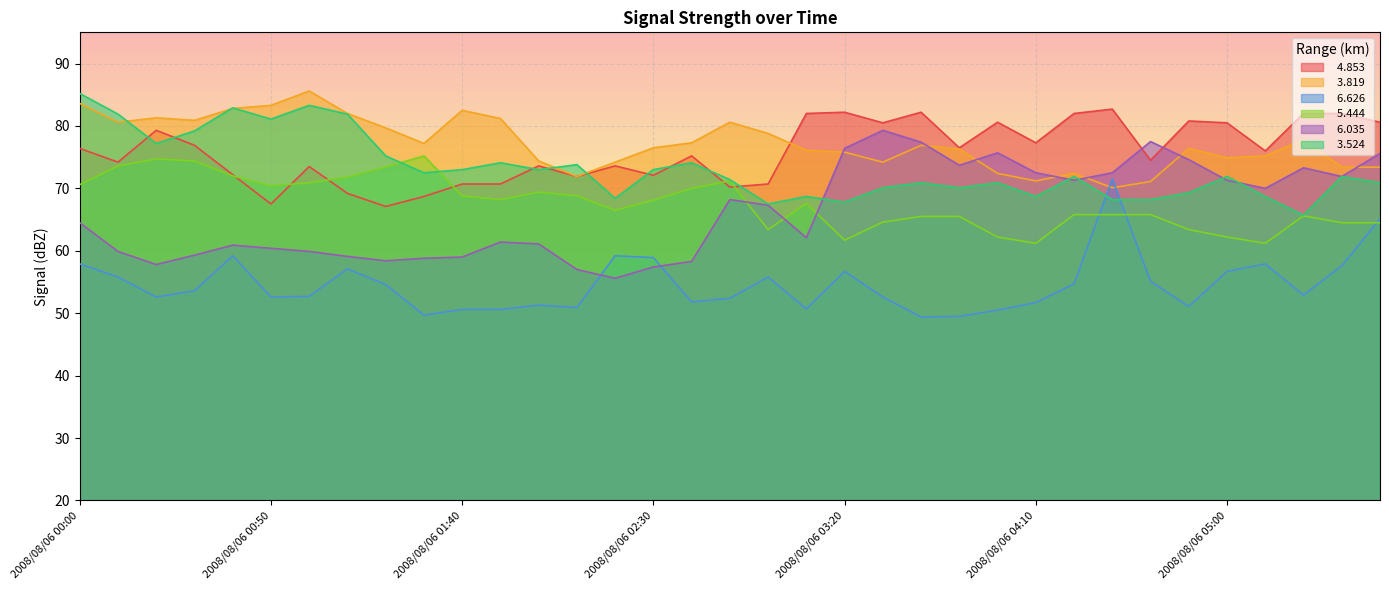

Reading left to right, what are all the values shown in this chart?

  4.853: 76.4	74.2	79.3	76.9	72.2	67.5	73.5	69.2	67.1	68.7	70.7	70.7	73.6	71.9	73.6	72.1	75.2	70.2	70.7	82.0	82.2	80.5	82.2	76.5	80.6	77.3	82.0	82.7	74.5	80.8	80.5	76.0	82.0	82.0	80.6
  3.819: 83.6	80.6	81.3	80.9	82.8	83.3	85.6	82.0	79.7	77.2	82.5	81.2	74.4	71.9	74.2	76.5	77.3	80.6	78.8	76.1	75.8	74.2	76.9	76.3	72.4	71.2	72.4	70.1	71.1	76.4	74.9	75.2	77.8	73.4	73.4
  6.626: 57.9	55.8	52.6	53.6	59.2	52.6	52.7	57.1	54.6	49.7	50.6	50.6	51.3	50.9	59.2	58.9	51.8	52.4	55.8	50.7	56.7	52.6	49.4	49.5	50.5	51.7	54.7	71.5	55.1	51.1	56.7	57.9	52.9	57.6	65.1
  5.444: 70.6	73.6	74.7	74.4	72.0	70.4	70.9	71.8	73.4	75.2	68.8	68.2	69.4	68.8	66.5	68.1	70.0	71.2	63.4	67.6	61.7	64.6	65.5	65.5	62.2	61.2	65.8	65.8	65.8	63.4	62.2	61.2	65.6	64.5	64.5
  6.035: 64.5	59.9	57.8	59.3	60.9	60.4	59.9	59.1	58.4	58.8	59.0	61.4	61.1	57.0	55.6	57.4	58.3	68.2	67.3	62.1	76.4	79.3	77.4	73.7	75.7	72.5	71.3	72.5	77.5	74.6	71.3	70.0	73.3	71.9	75.6
  3.524: 85.2	81.9	77.2	79.2	82.9	81.1	83.3	81.9	75.2	72.5	73.0	74.1	73.0	73.8	68.4	73.0	74.1	71.4	67.5	68.7	67.8	70.1	70.9	70.1	70.9	68.7	71.9	68.2	68.2	69.3	71.9	68.7	65.7	71.9	70.9